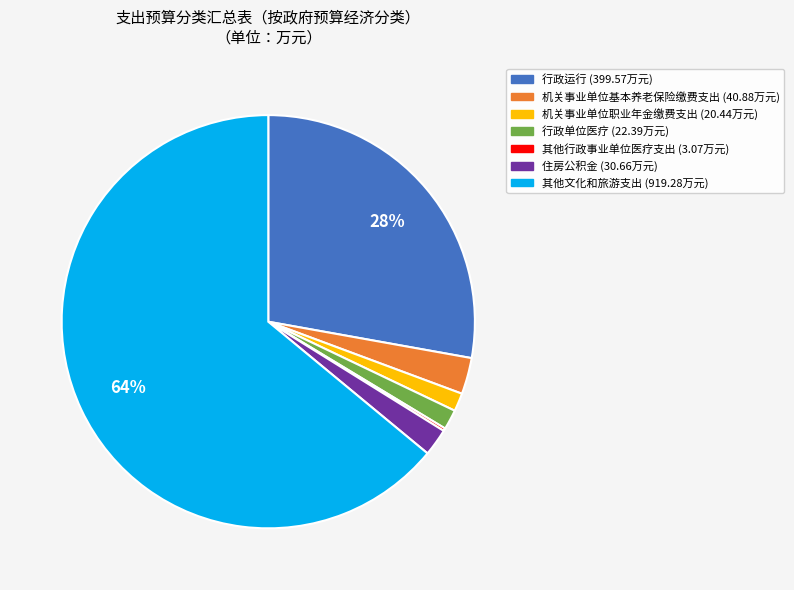

Which has a higher value, 行政运行 or 行政单位医疗?

行政运行